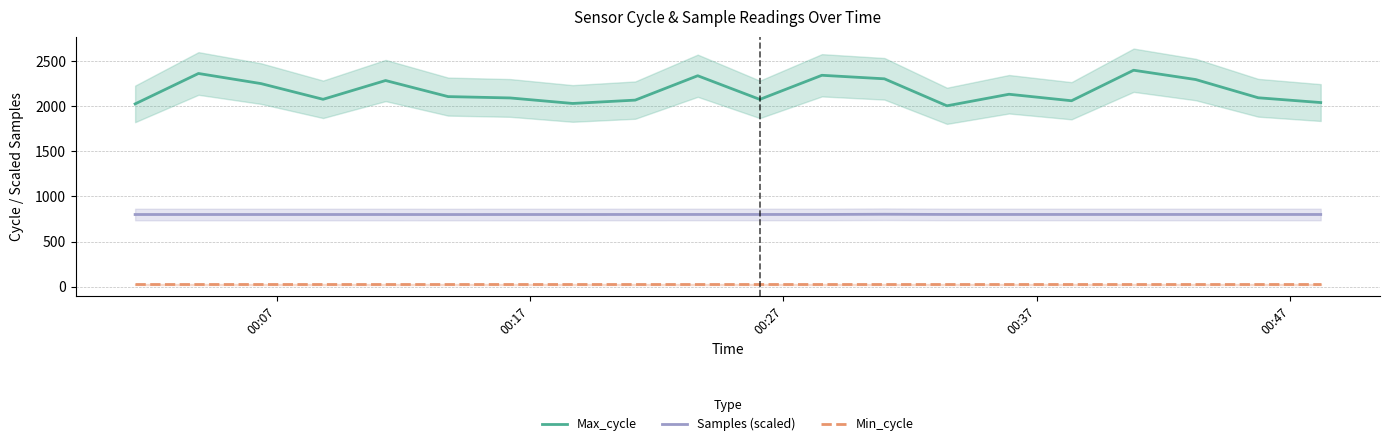

How many lines are shown in the chart?

3